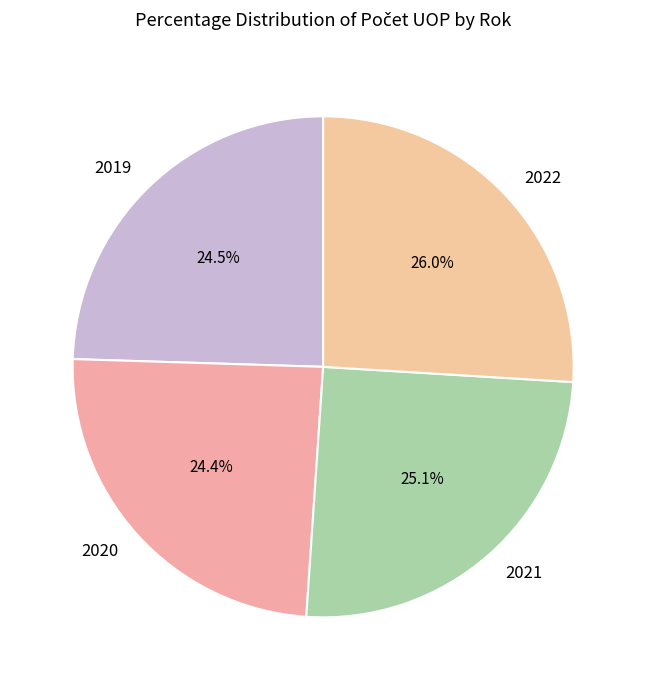

What is the ratio of the value at 2020 to the value at 2019?

1.0